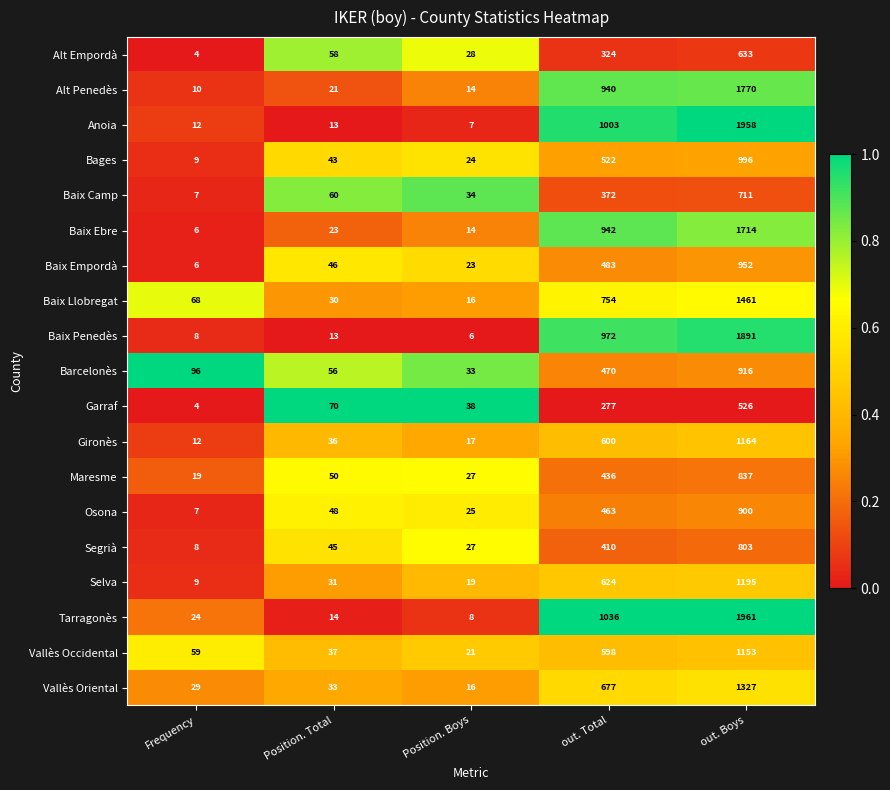

True or false: Vallès Oriental has a value of 29 at Frequency.

True